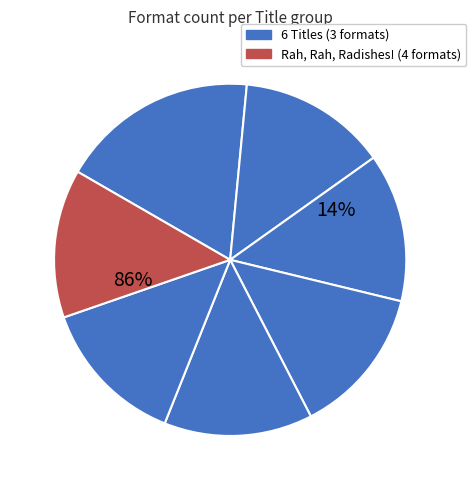

What is the largest slice in the pie chart?

Rah, Rah, Radishes!